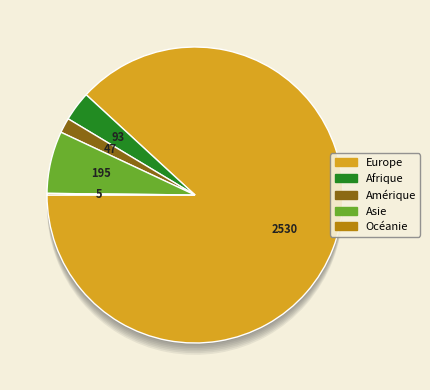

Which category accounts for the majority?

Europe